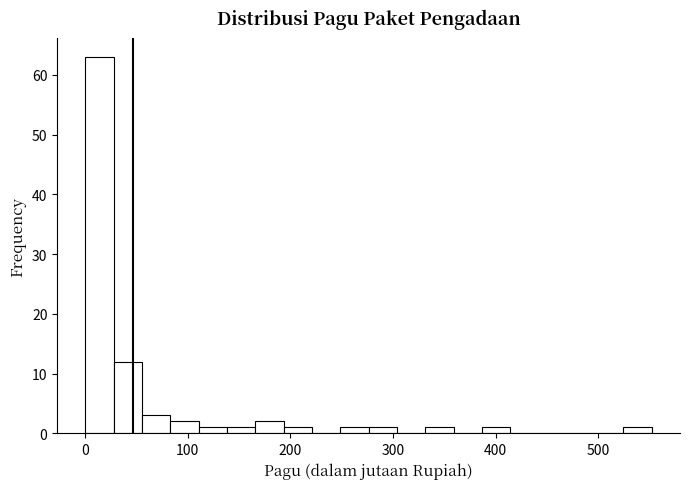

Read against the x-axis, roughly where is the centre of the tallest bar?

10